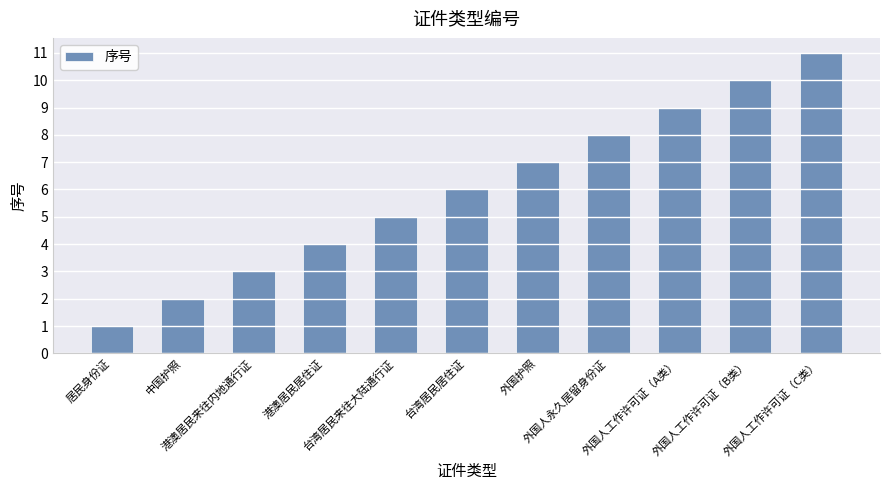

Rank the categories by value from lowest to highest.

居民身份证, 中国护照, 港澳居民来往内地通行证, 港澳居民居住证, 台湾居民来往大陆通行证, 台湾居民居住证, 外国护照, 外国人永久居留身份证, 外国人工作许可证（A类）, 外国人工作许可证（B类）, 外国人工作许可证（C类）